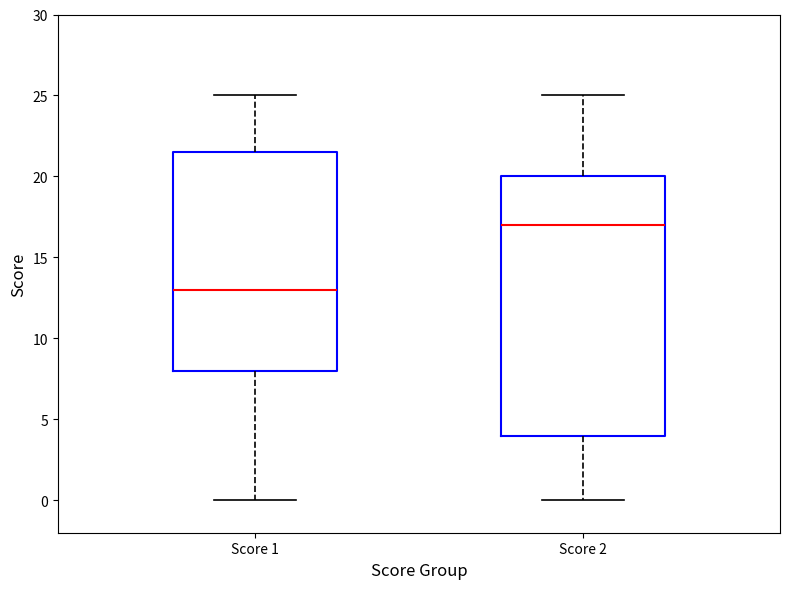

Comparing the boxes themselves (not the whiskers), which one is the tallest?

Score 2